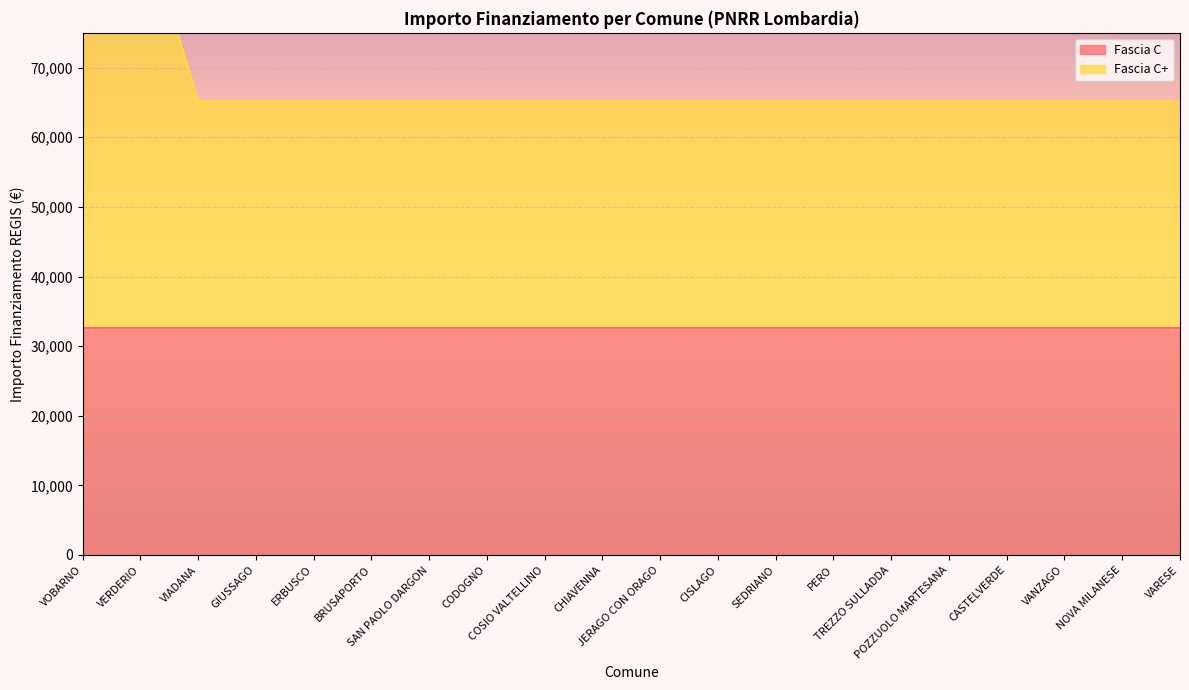

Reading right to left, transcribe all the data shown in this chart.

VARESE=65178	NOVA MILANESE=65178	VANZAGO=65178	CASTELVERDE=65178	POZZUOLO MARTESANA=65178	TREZZO SULLADDA=65178	PERO=65178	SEDRIANO=65178	CISLAGO=65178	JERAGO CON ORAGO=65178	CHIAVENNA=65178	COSIO VALTELLINO=65178	CODOGNO=65178	SAN PAOLO DARGON=65178	BRUSAPORTO=65178	ERBUSCO=65178	GIUSSAGO=65178	VIADANA=65178	VERDERIO=92555	VOBARNO=92555